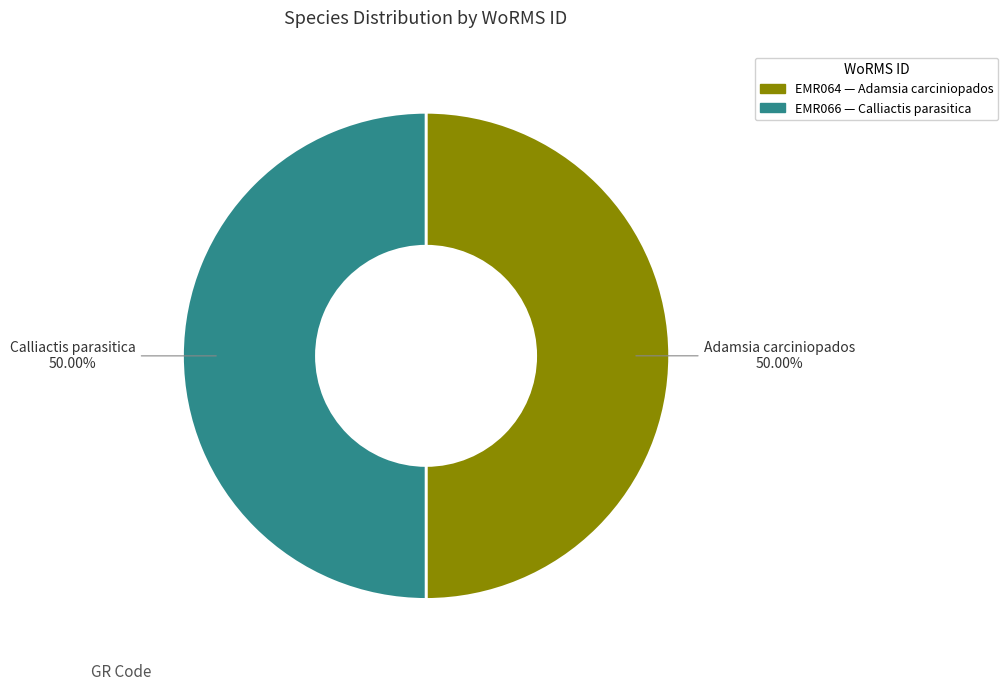

What is the ratio of the value at Adamsia carciniopados to the value at Calliactis parasitica?

1.0